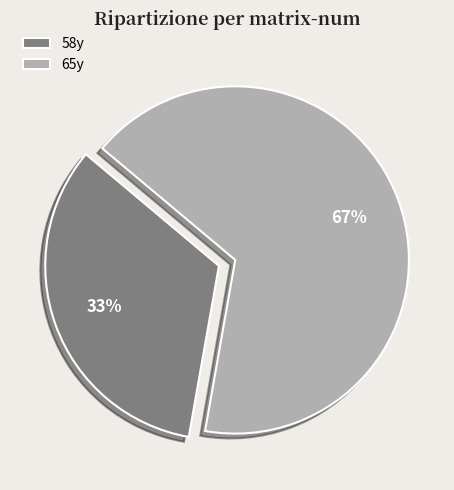

Count the number of slices in the pie.

2